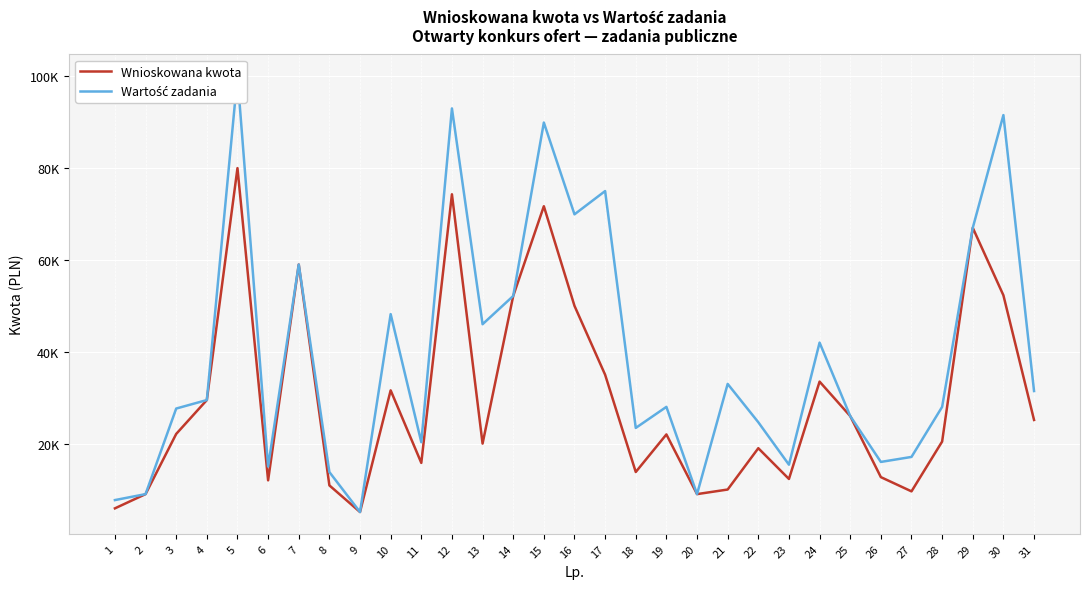

Is the value of Wartość zadania at 31 greater than the value of Wnioskowana kwota at 21?

Yes